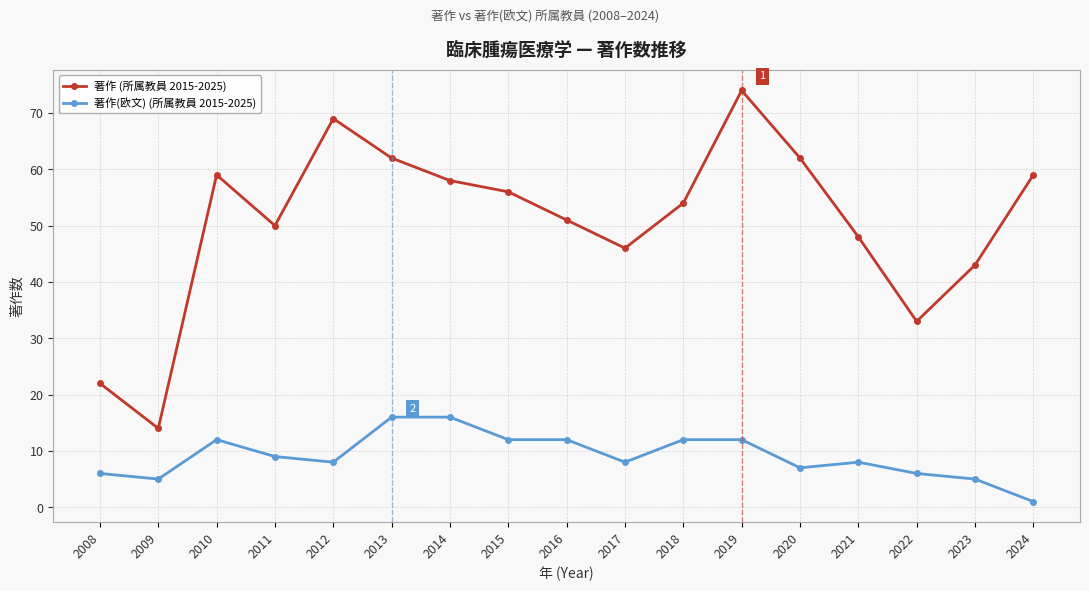

What is the minimum value shown in the chart?

1